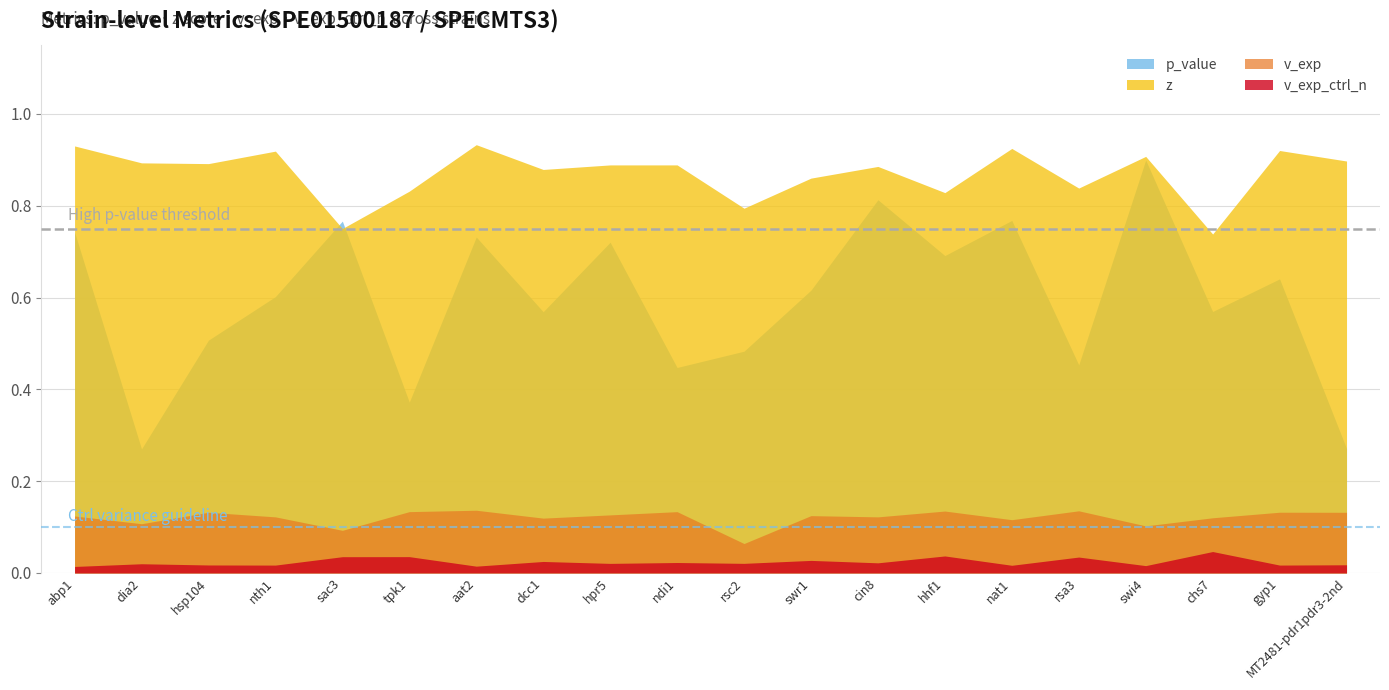

In v_exp, how many points are higher than both neighbors (excluding endpoints)?

7